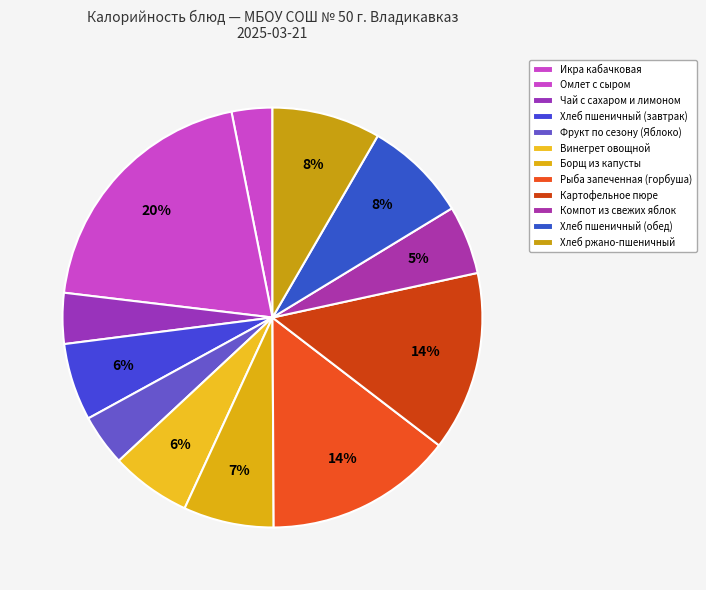

To the nearest percent, what portion does Картофельное пюре represent?

14%